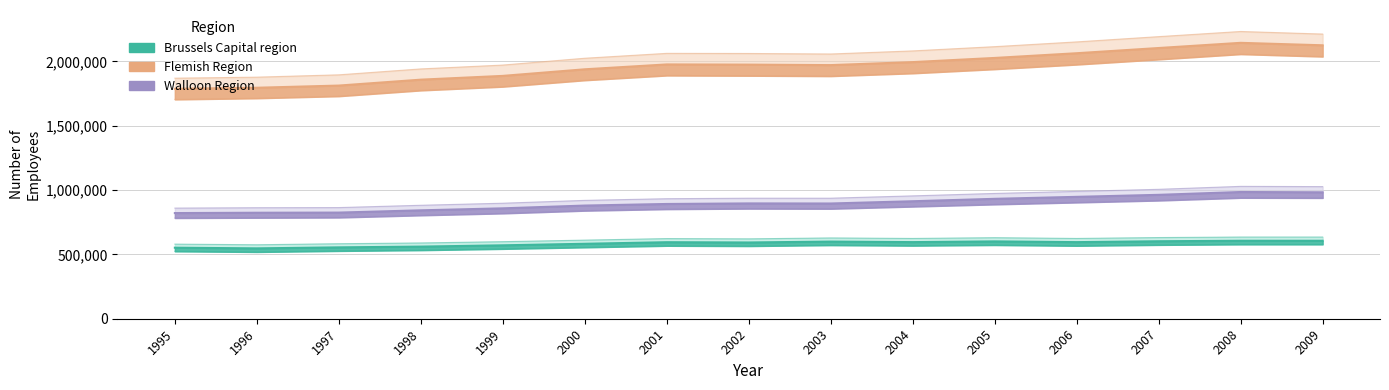

List the series in order of their peak value, highest first.

Flemish Region, Walloon Region, Brussels Capital region